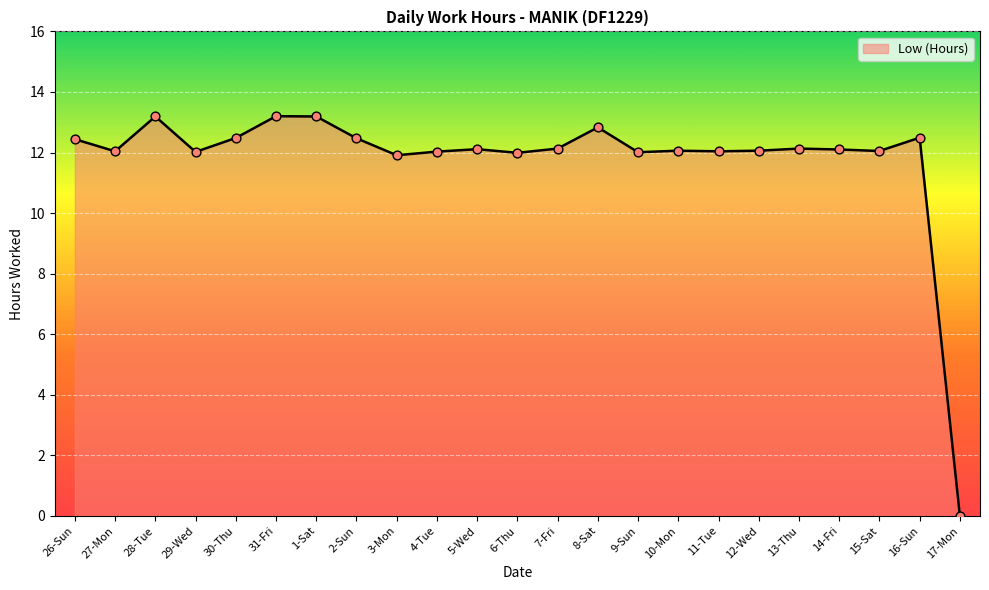

What is the ratio of the value at 13-Thu to the value at 10-Mon?

1.0